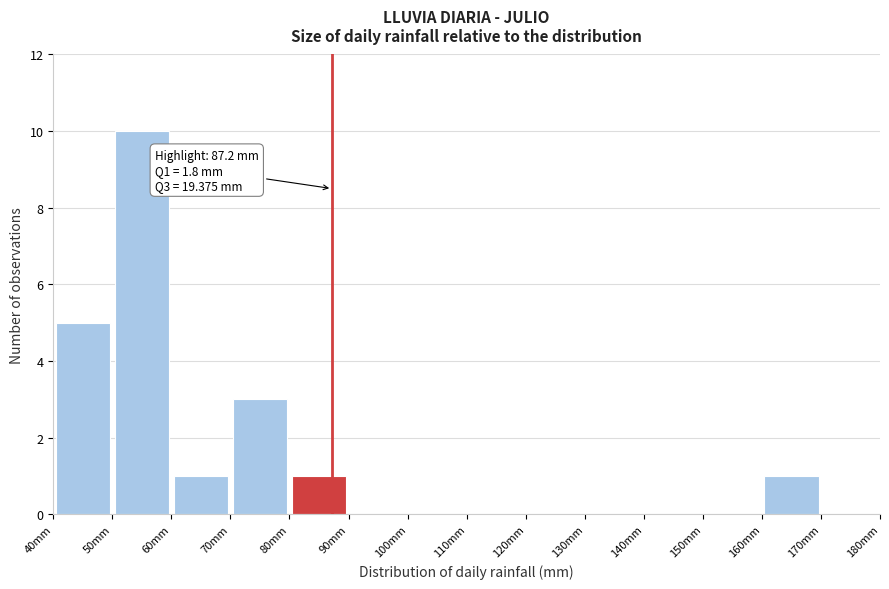

Over which range of the x-axis is the bar tallest?

50 to 60